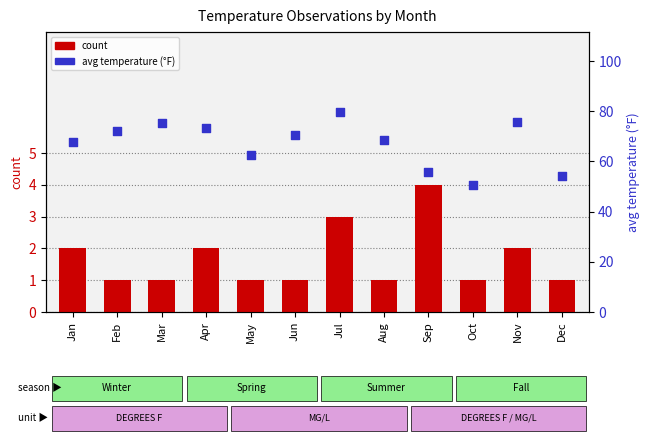

At how many categories does at least one series exceed 42?

12